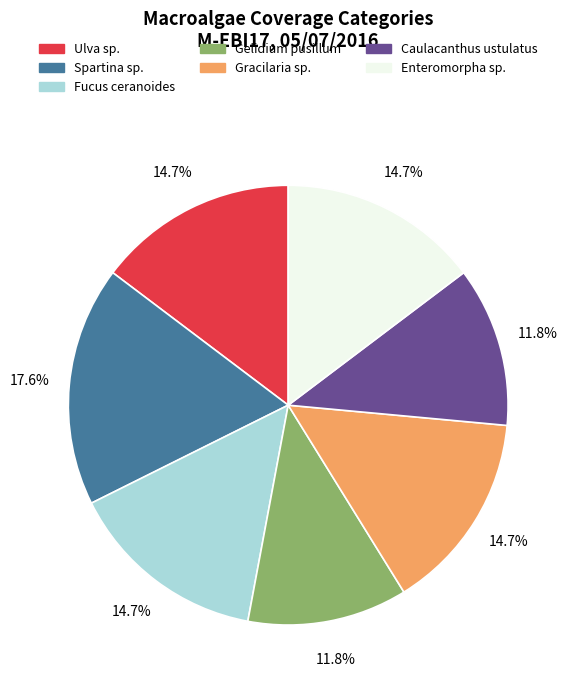

To the nearest percent, what is the average slice percentage?

14%